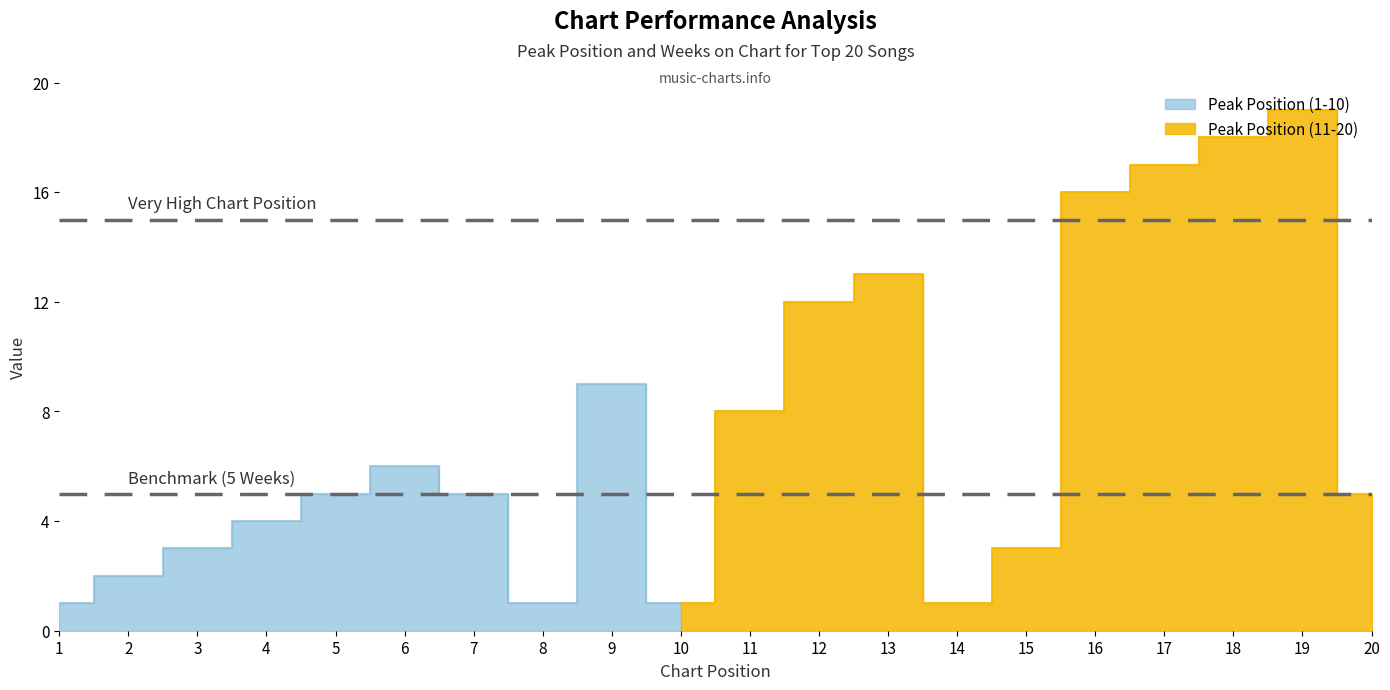

How many lines are shown in the chart?

2